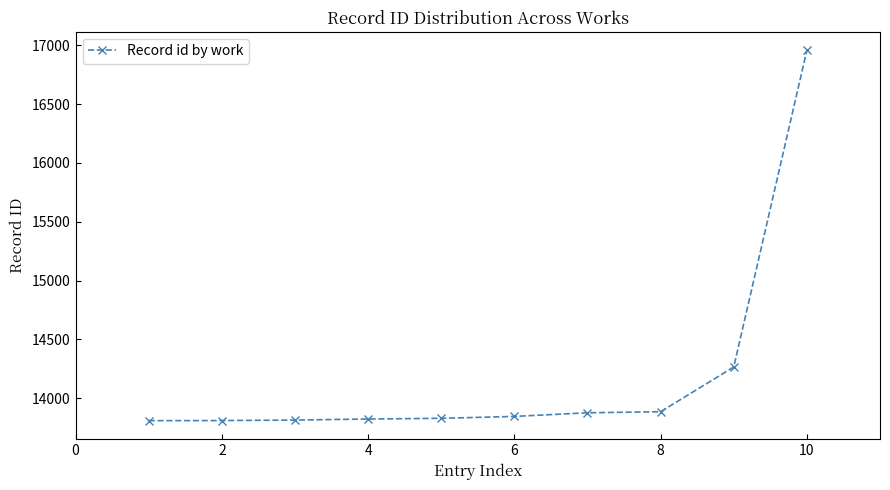

What is the difference between the second highest and second lowest values?

455